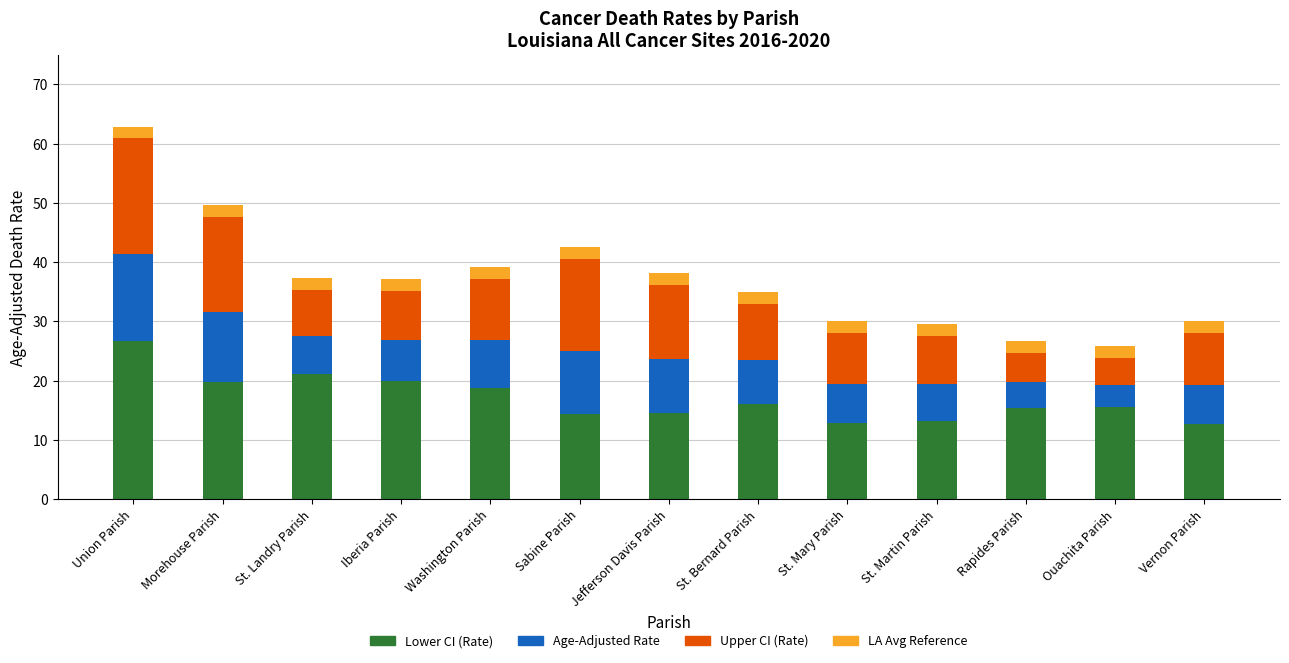

How many bars are there in total?

13